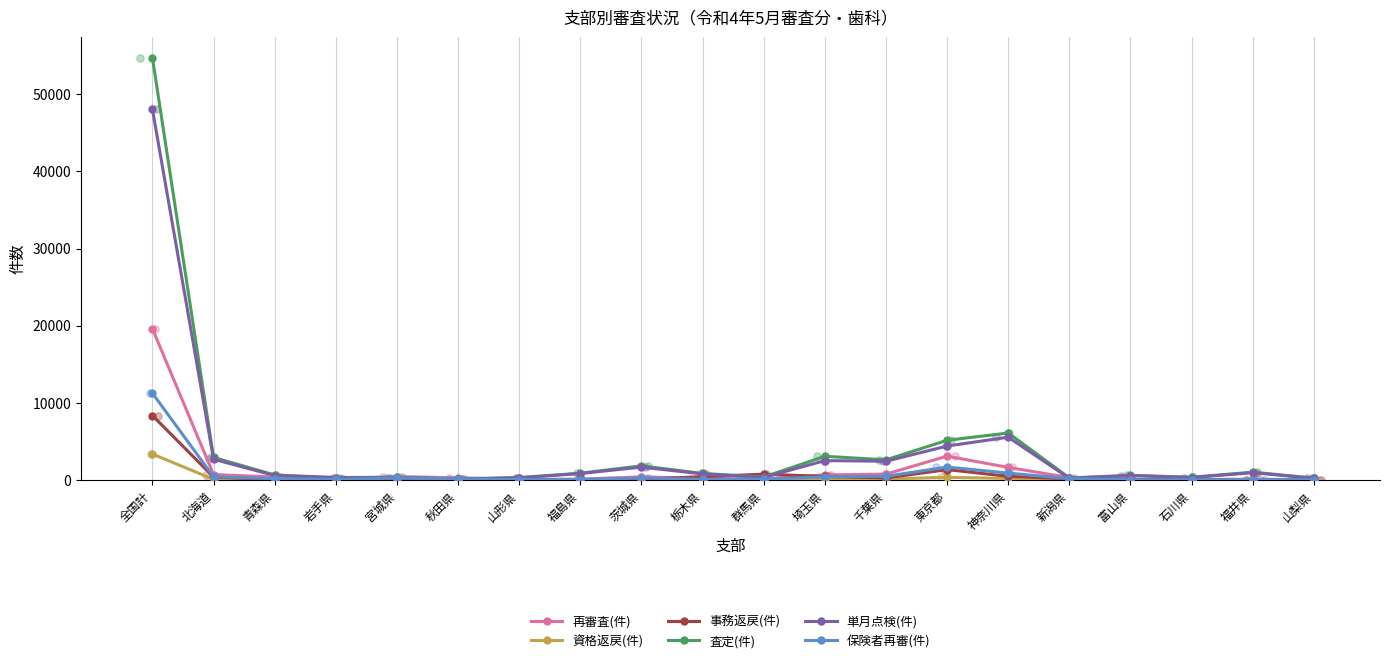

Which series has the widest spread of Y values?

査定(件)